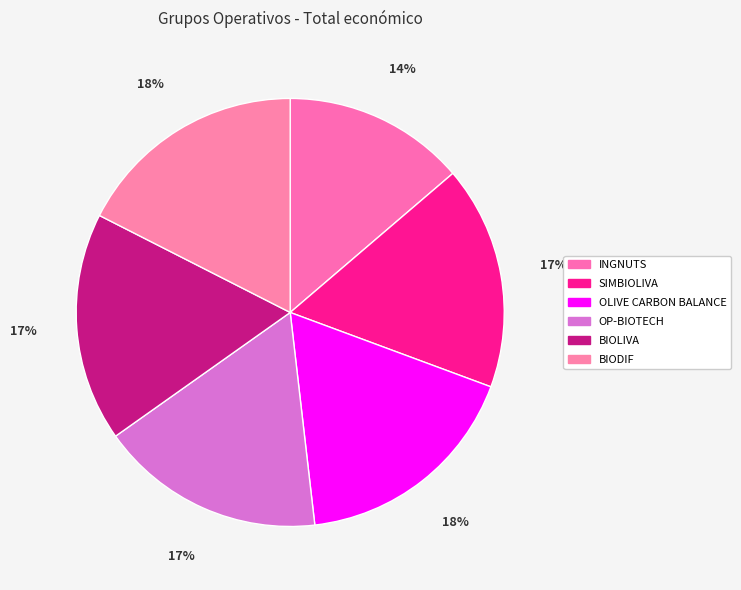

Count the number of slices in the pie.

6